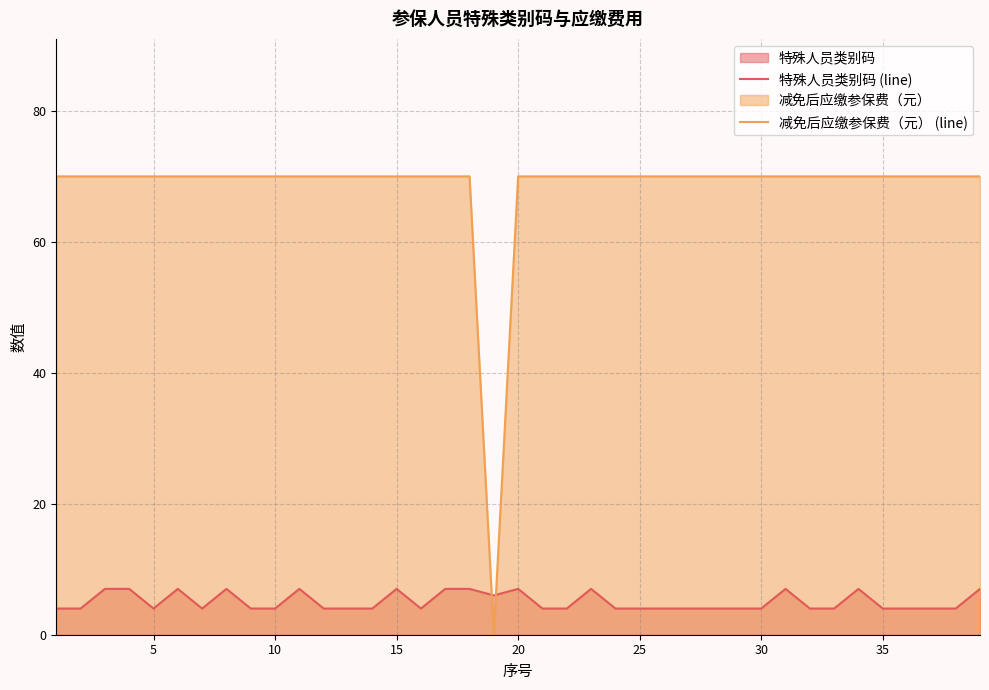

List the series in order of their overall mean, lowest first.

特殊人员类别码 (line), 减免后应缴参保费（元） (line)